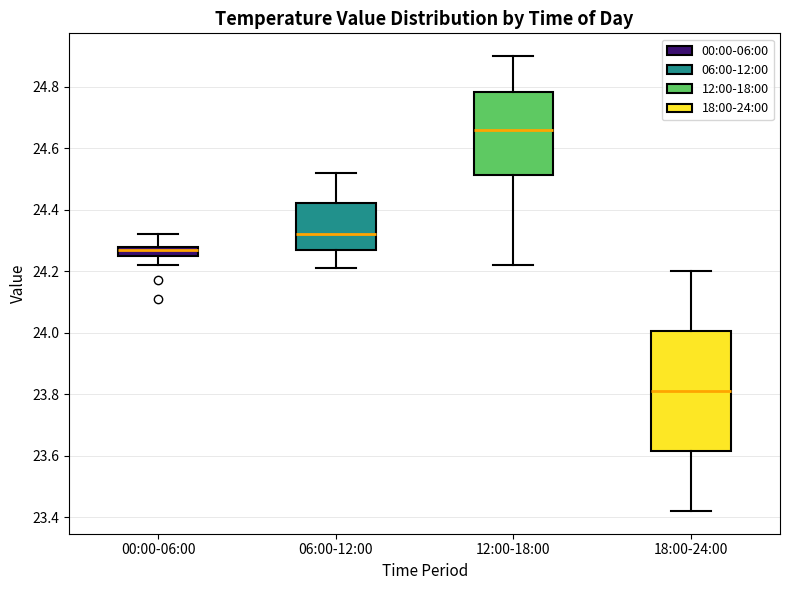

Where does the upper whisker of the box for 00:00-06:00 end on the y-axis? The values are not printed on the chart, so give them approximately, as read against the axis.

24.32